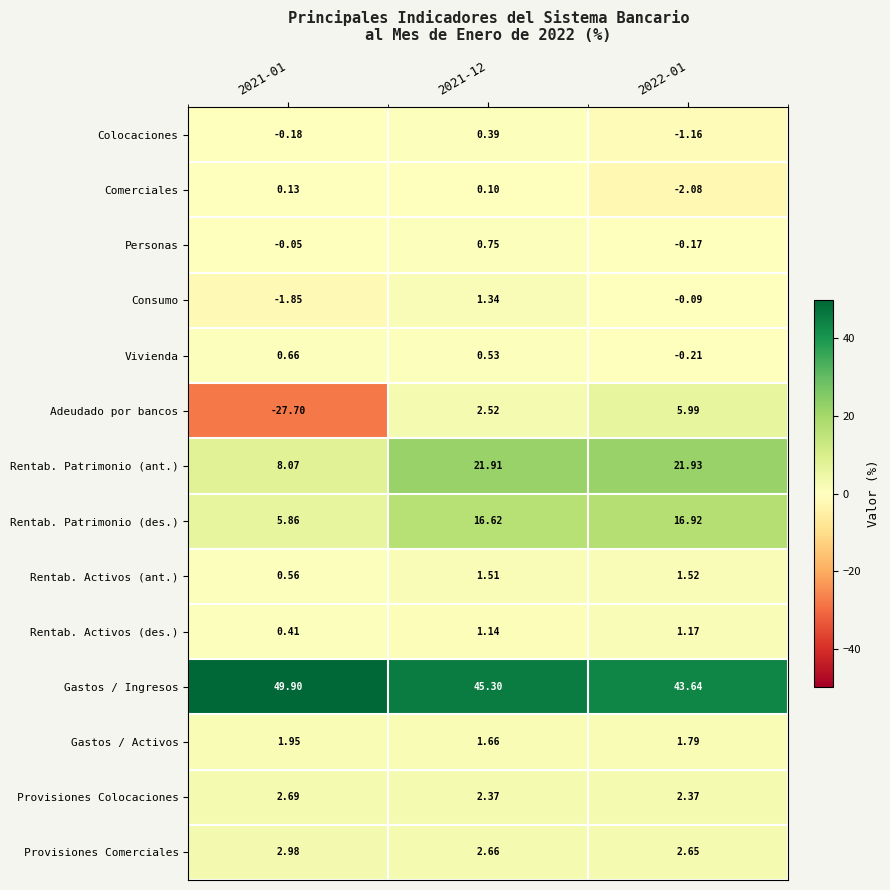

At which category does the chart reach its peak across all series?

2021-01